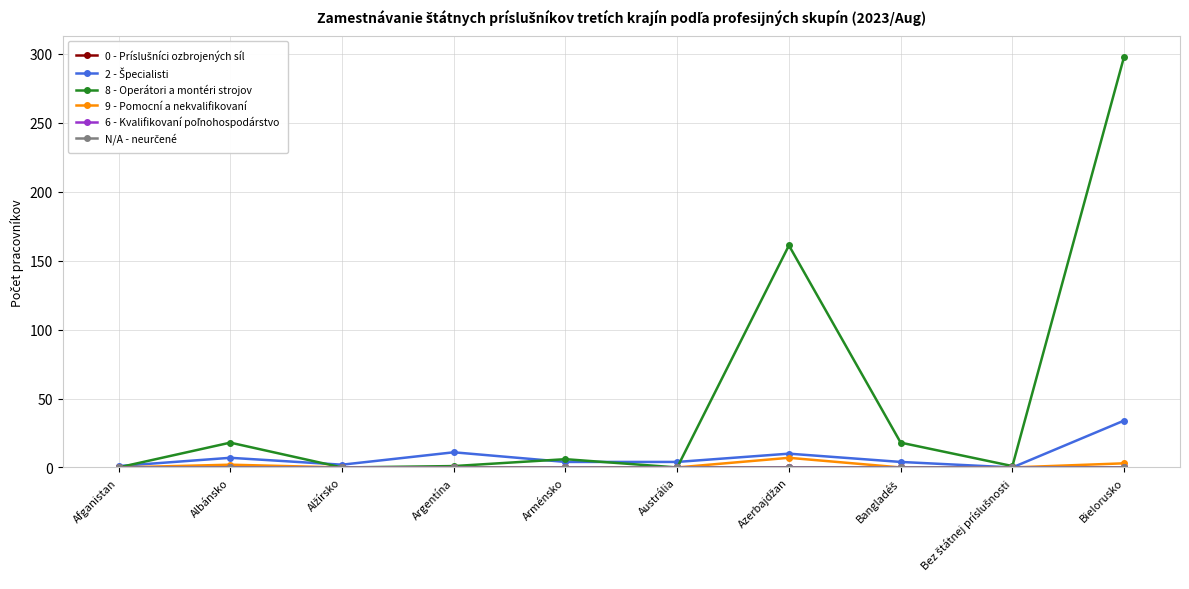

Which label corresponds to the smallest value in the chart?

Afganistan